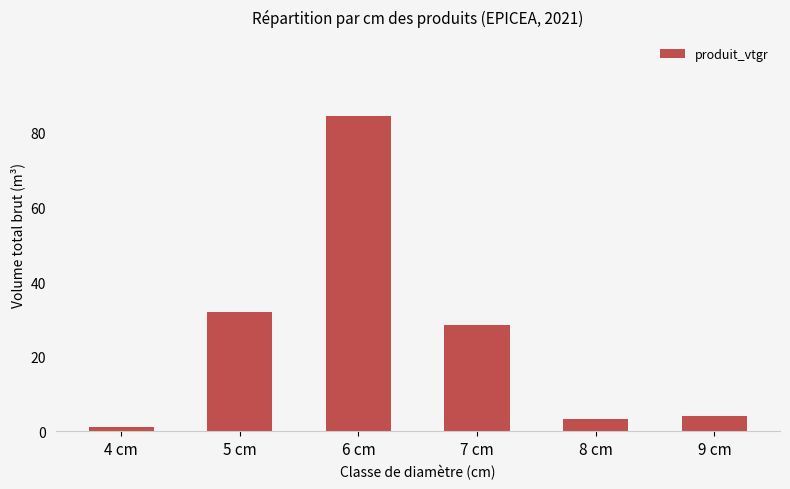

What is the difference between the second highest and second lowest values?

28.5